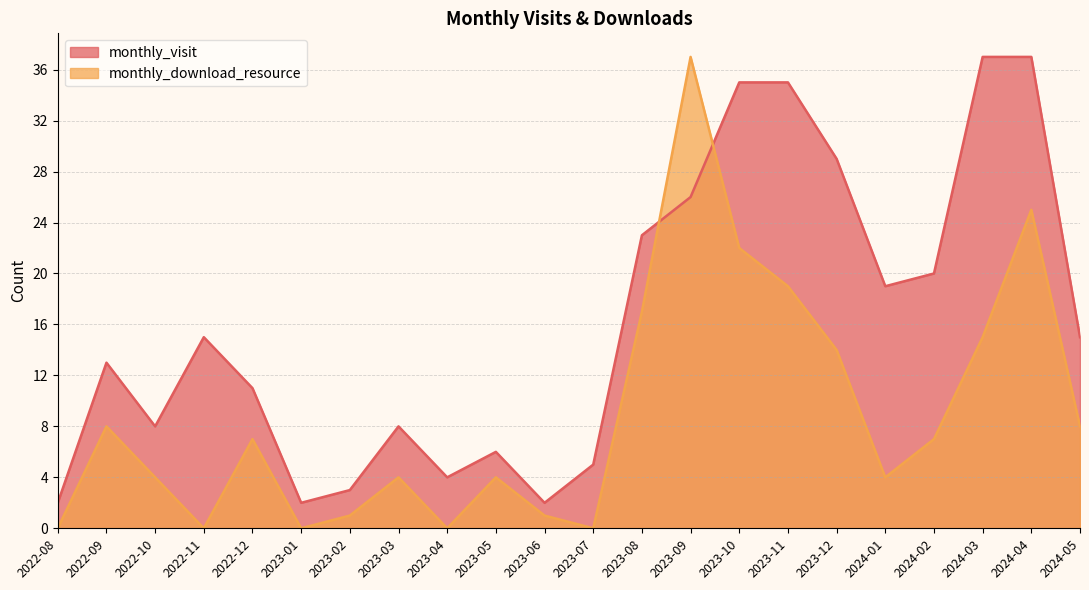

The value of monthly_download_resource at 2023-11 is 19. True or false?

True